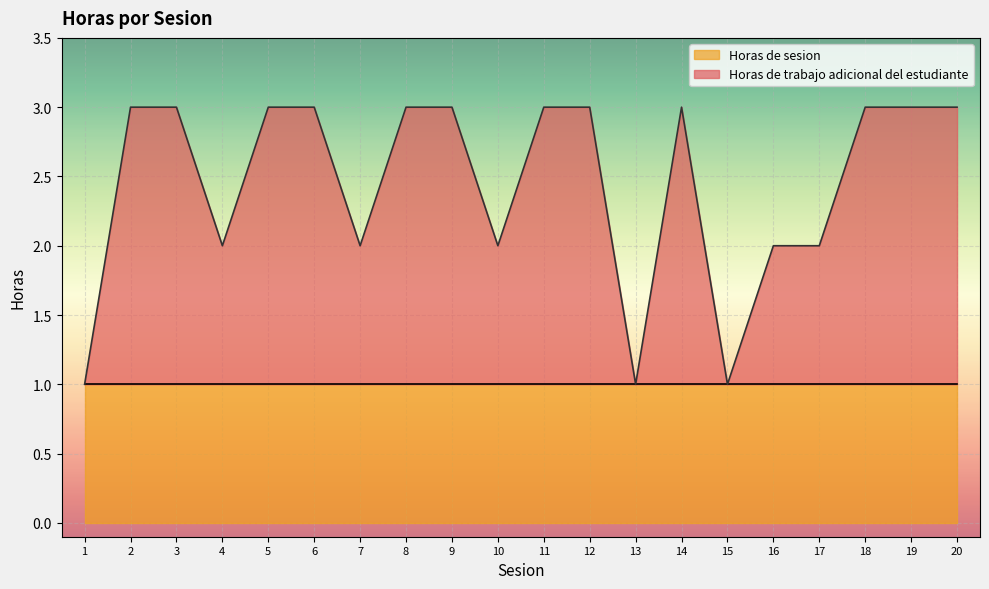

True or false: there are more than 2 points higher than both neighbors.

False